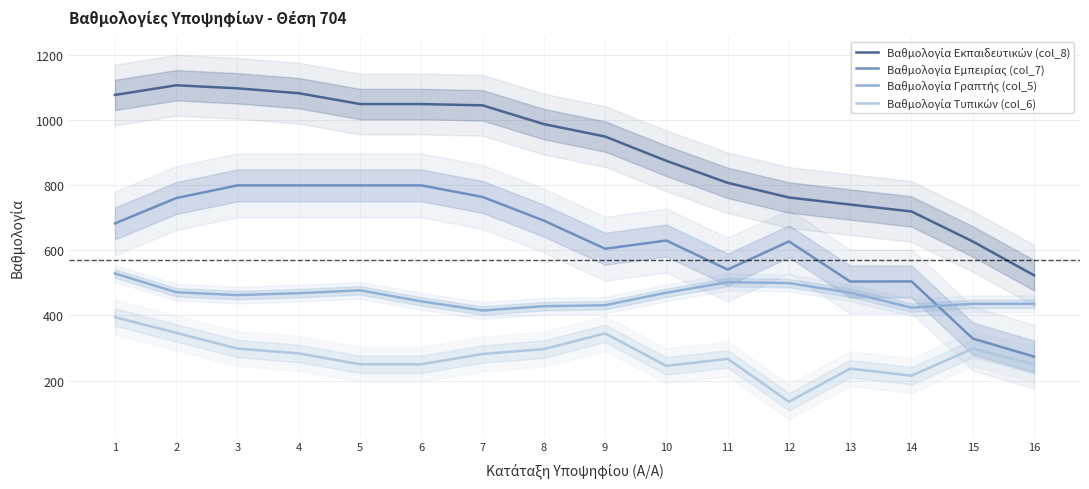

True or false: Βαθμολογία Εκπαιδευτικών (col_8) has a value of 950.1 at 9.

True